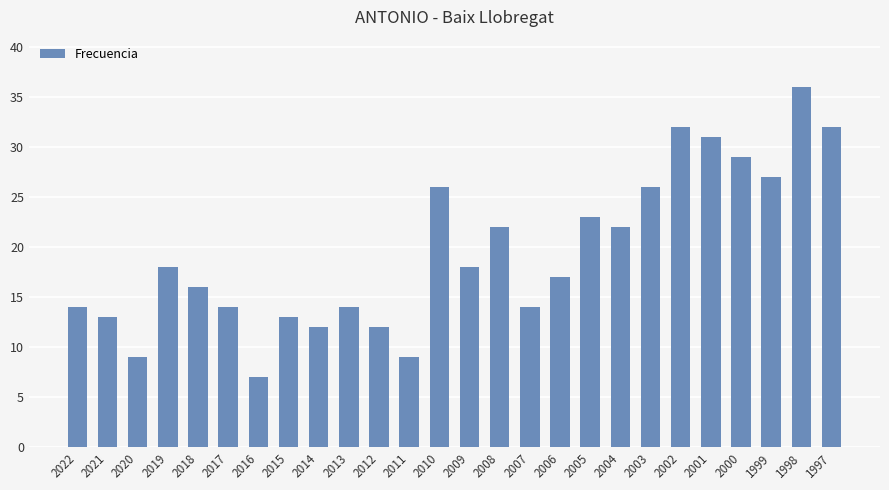

What is the difference between the values at 2003 and 2013?

12